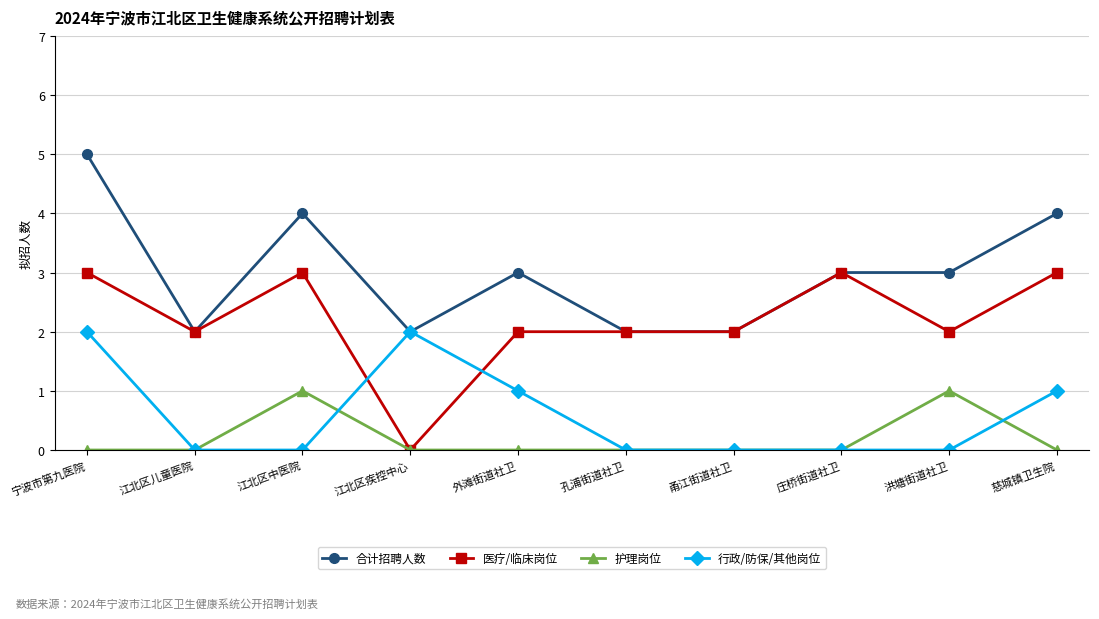

Reading left to right, transcribe all the data shown in this chart.

合计招聘人数: 宁波市第九医院=5	江北区儿童医院=2	江北区中医院=4	江北区疾控中心=2	外滩街道社卫=3	孔浦街道社卫=2	甬江街道社卫=2	庄桥街道社卫=3	洪塘街道社卫=3	慈城镇卫生院=4
医疗/临床岗位: 宁波市第九医院=3	江北区儿童医院=2	江北区中医院=3	江北区疾控中心=0	外滩街道社卫=2	孔浦街道社卫=2	甬江街道社卫=2	庄桥街道社卫=3	洪塘街道社卫=2	慈城镇卫生院=3
护理岗位: 宁波市第九医院=0	江北区儿童医院=0	江北区中医院=1	江北区疾控中心=0	外滩街道社卫=0	孔浦街道社卫=0	甬江街道社卫=0	庄桥街道社卫=0	洪塘街道社卫=1	慈城镇卫生院=0
行政/防保/其他岗位: 宁波市第九医院=2	江北区儿童医院=0	江北区中医院=0	江北区疾控中心=2	外滩街道社卫=1	孔浦街道社卫=0	甬江街道社卫=0	庄桥街道社卫=0	洪塘街道社卫=0	慈城镇卫生院=1